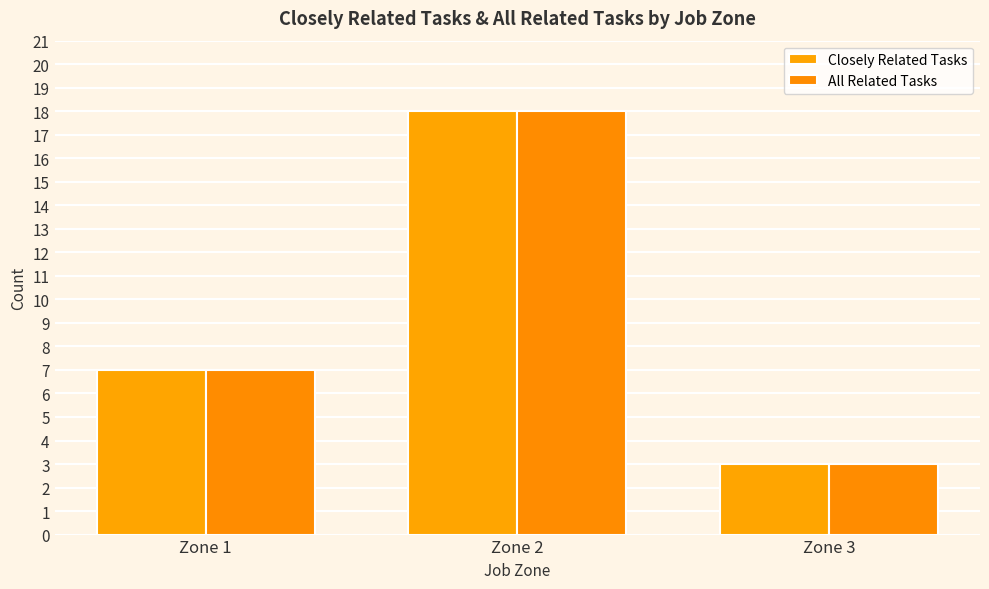

What is the value of the Closely Related Tasks bar at the 3rd from the left?

3